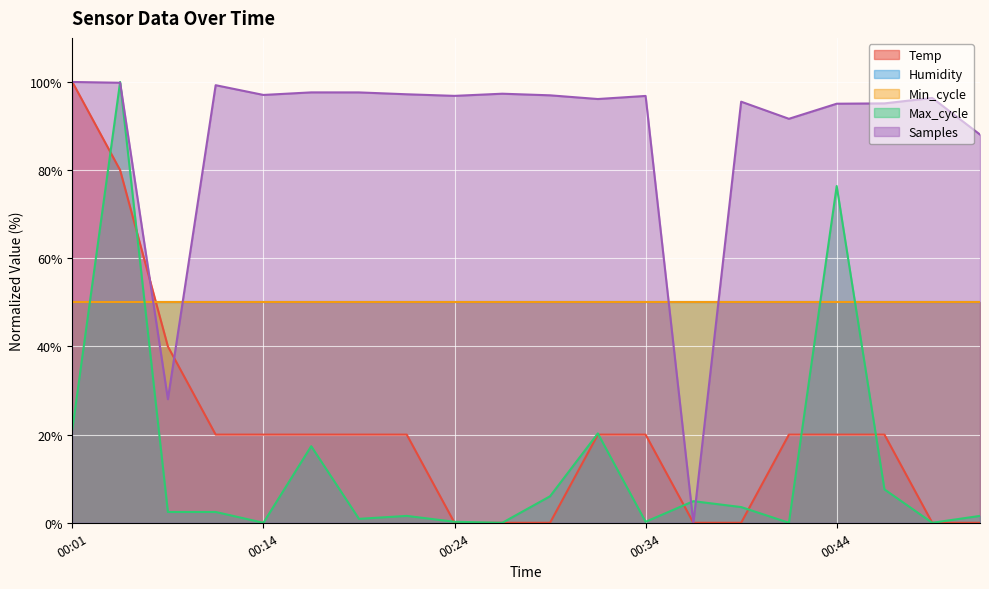

The value of Max_cycle at 00:46 is 7.6. True or false?

True